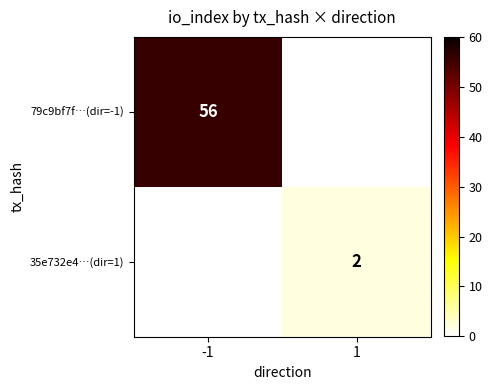

List the labels in order of 35e732e4…(dir=1) value, smallest first.

-1, 1